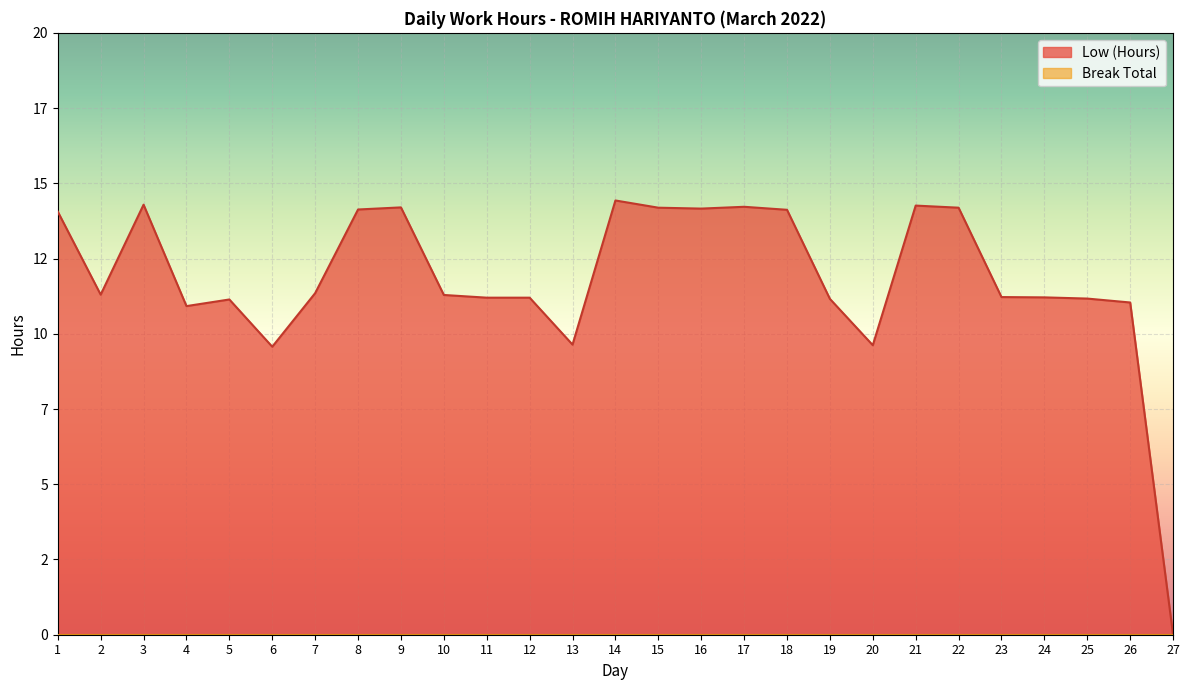

Does the chart display data point markers on the line(s)?

No